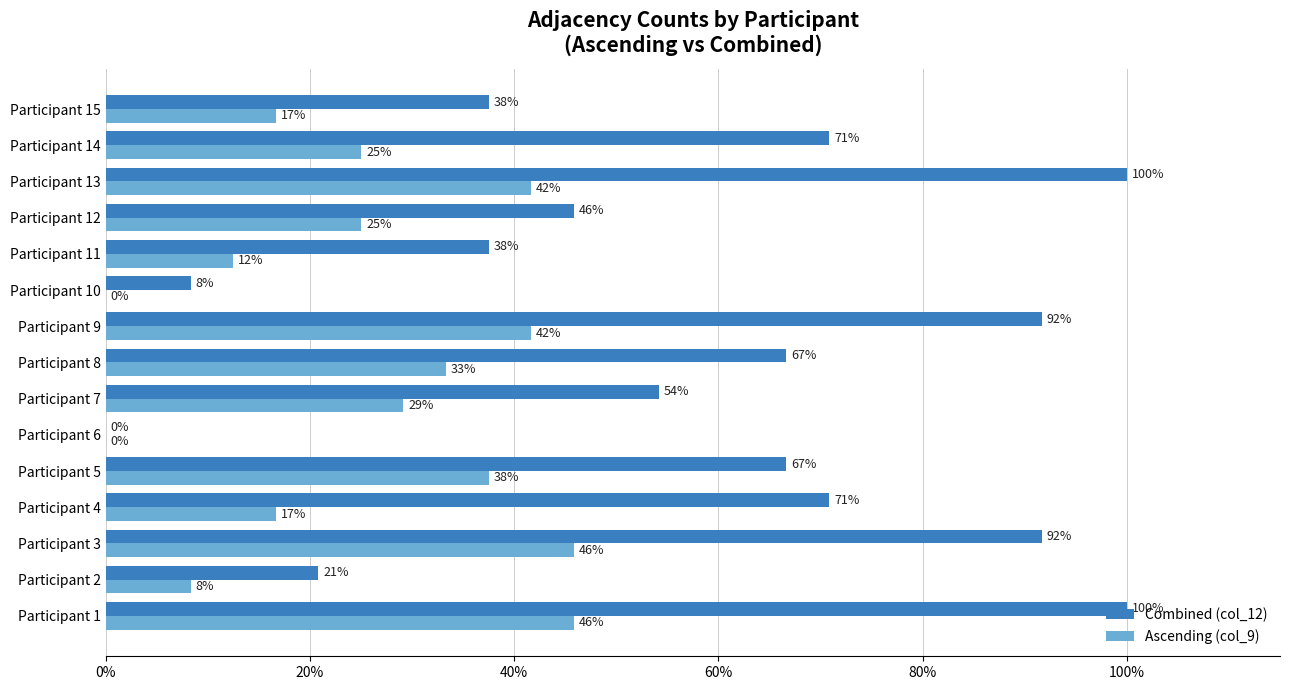

What is the highest value of the Ascending (col_9) series?

45.8